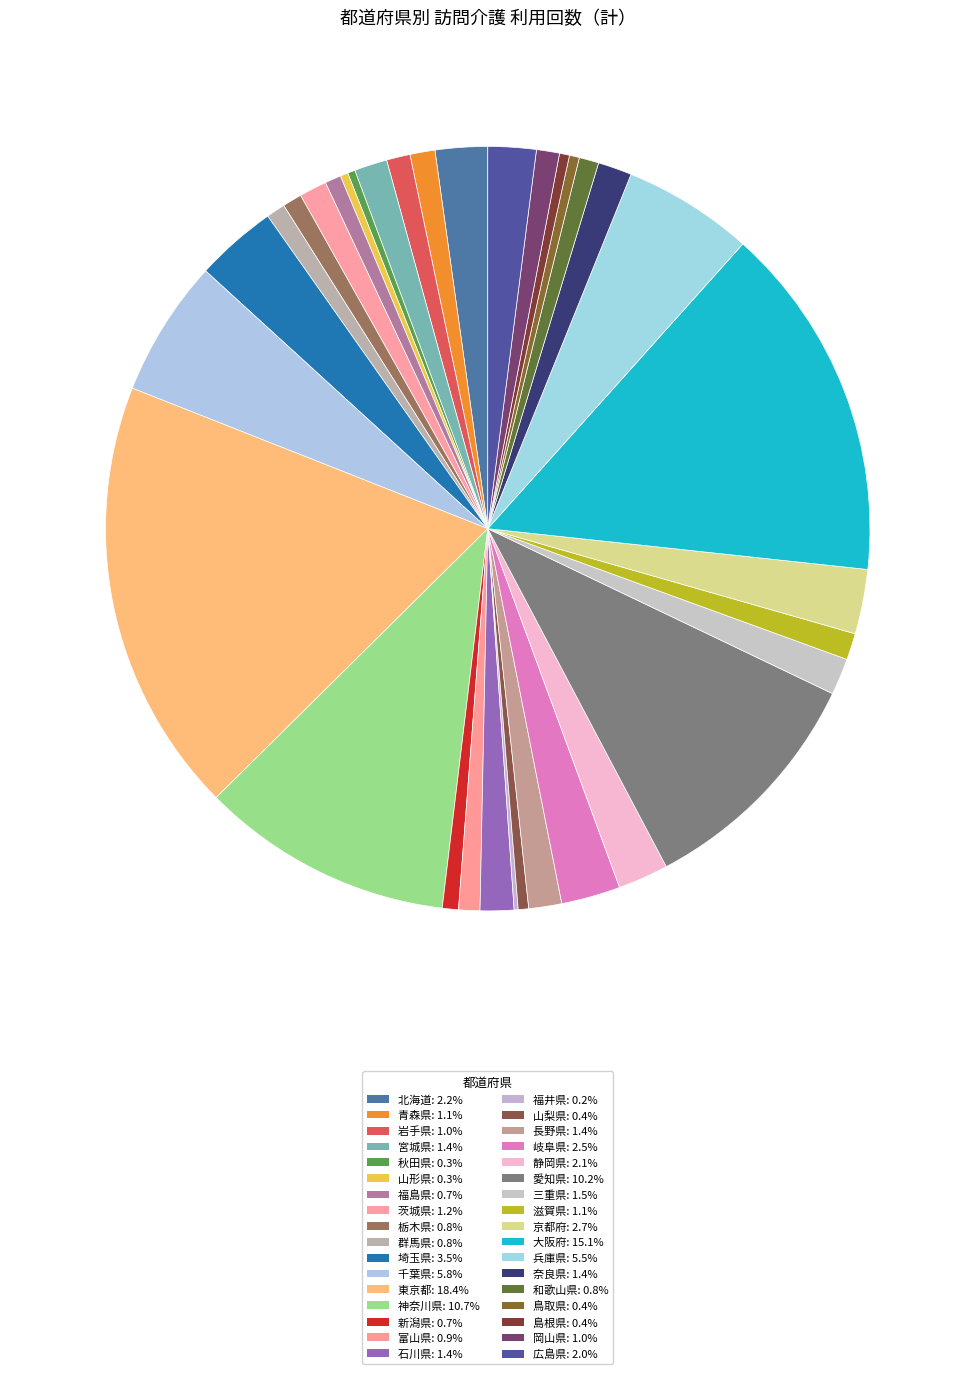

Is it true that 岐阜県 is 2% of the pie?

True